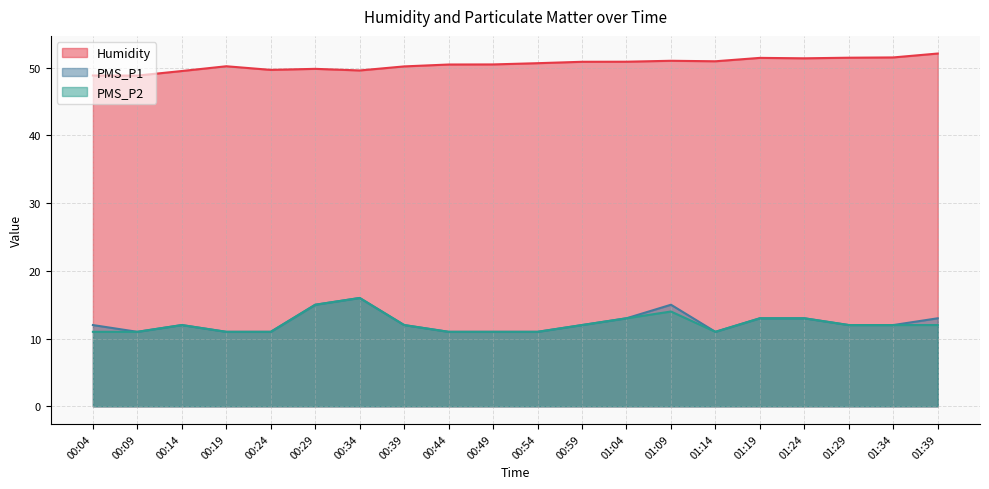

Between 00:44 and 01:39, which series saw the biggest shift?

PMS_P1